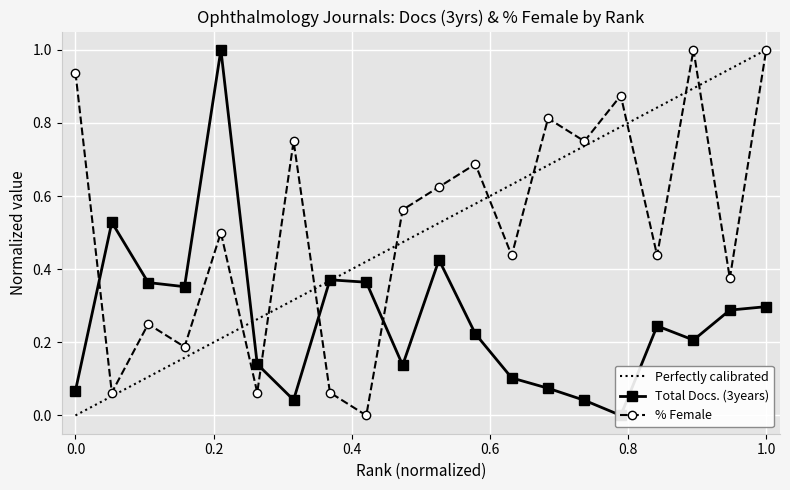

How many categories are shown in the chart?

20